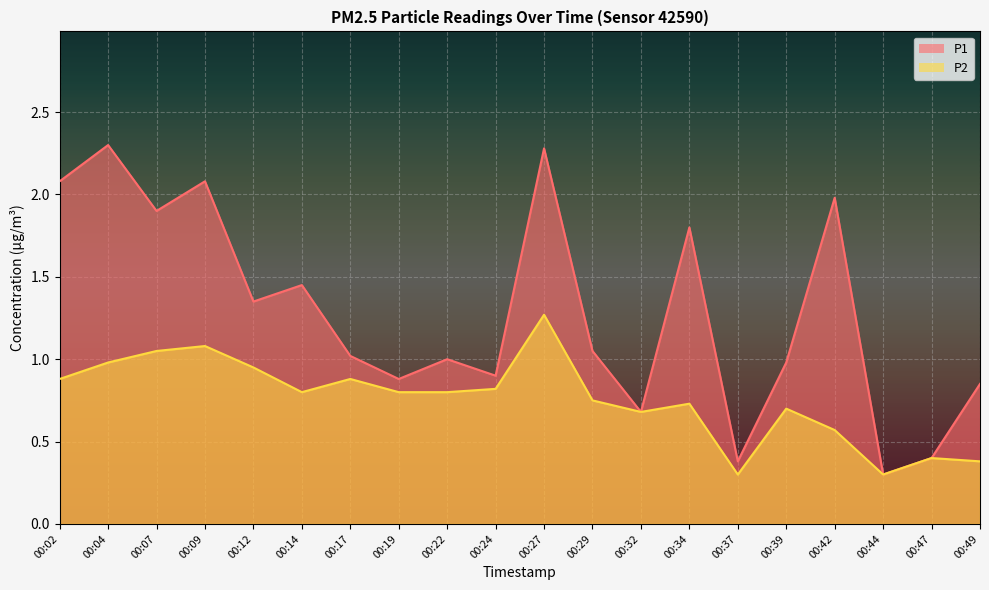

What is the difference between the P1_line values at 00:19 and 00:32?

0.2